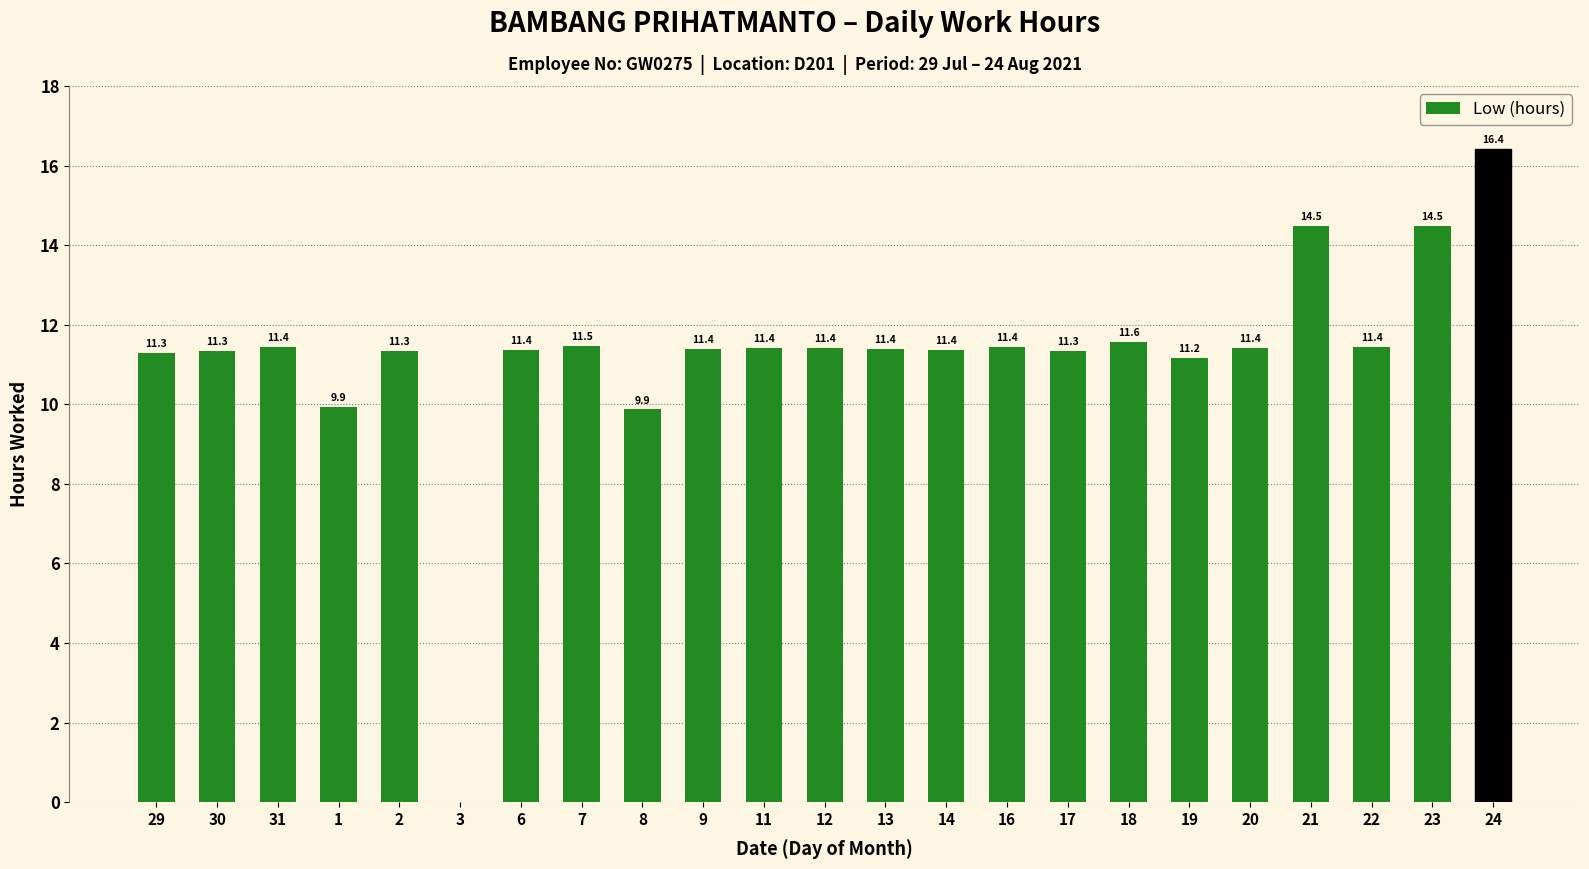

Which category has the highest value across all series?

24